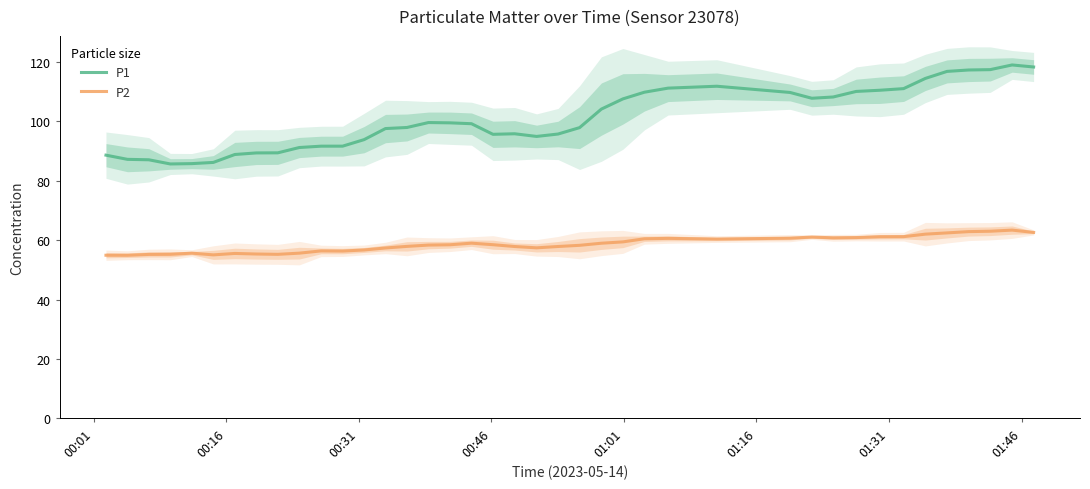

Which series has the largest total across all categories?

P1